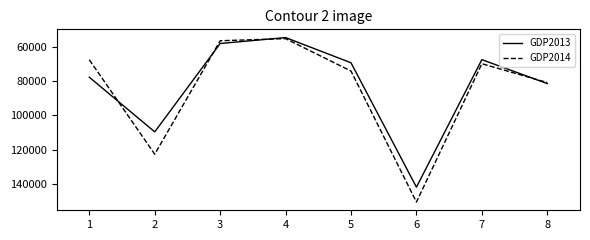

How many lines are shown in the chart?

2